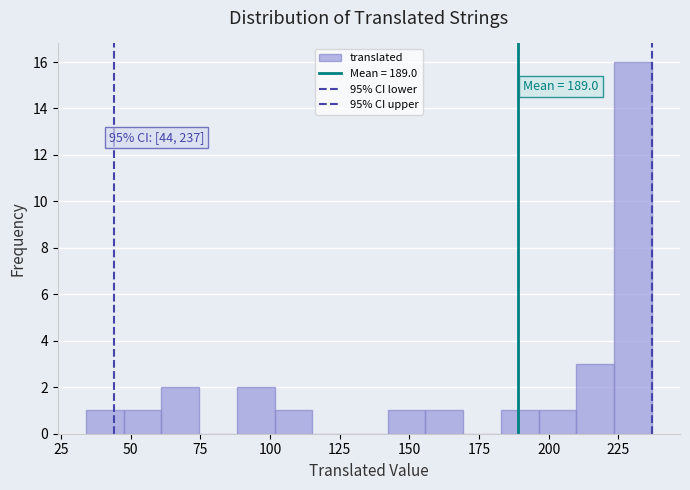

Read against the x-axis, roughly where is the centre of the tallest bar?

230